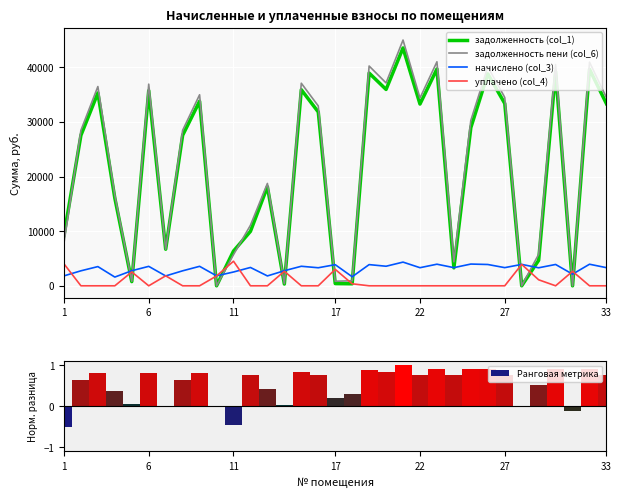

Is it true that Ранговая метрика equals 0.2 at 11?

False